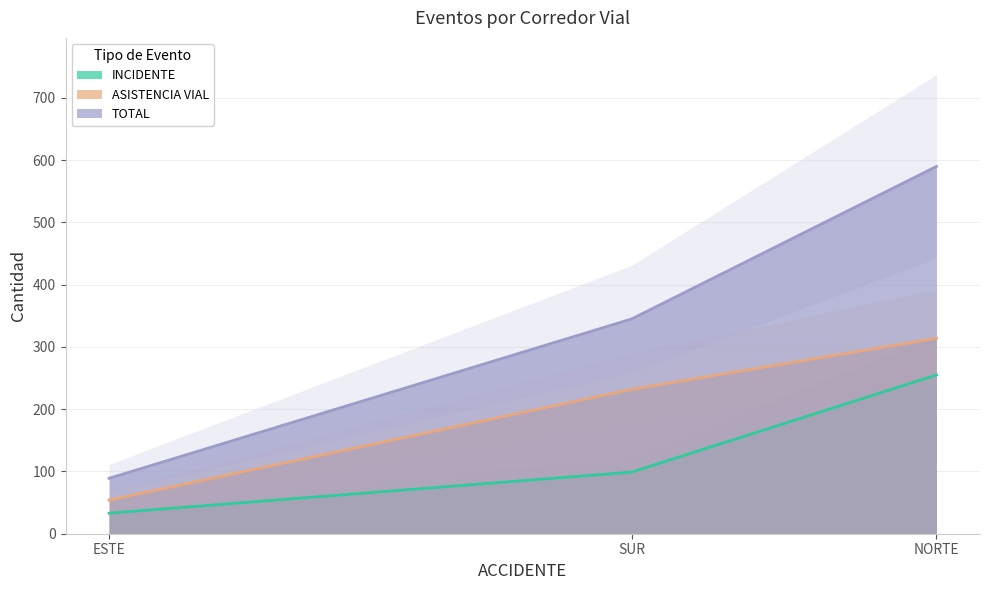

What is the sum of the INCIDENTE values at SUR and ESTE?

132